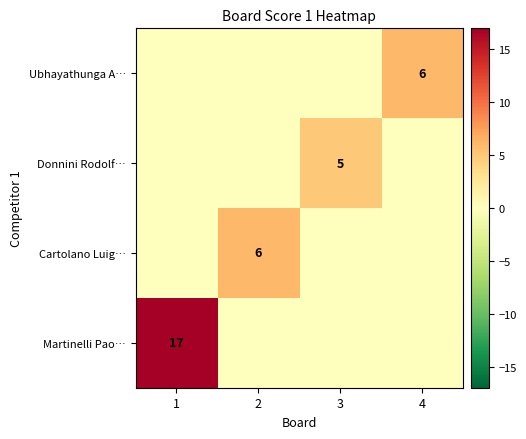

The value of Martinelli Pao… at 1 is 17. True or false?

True